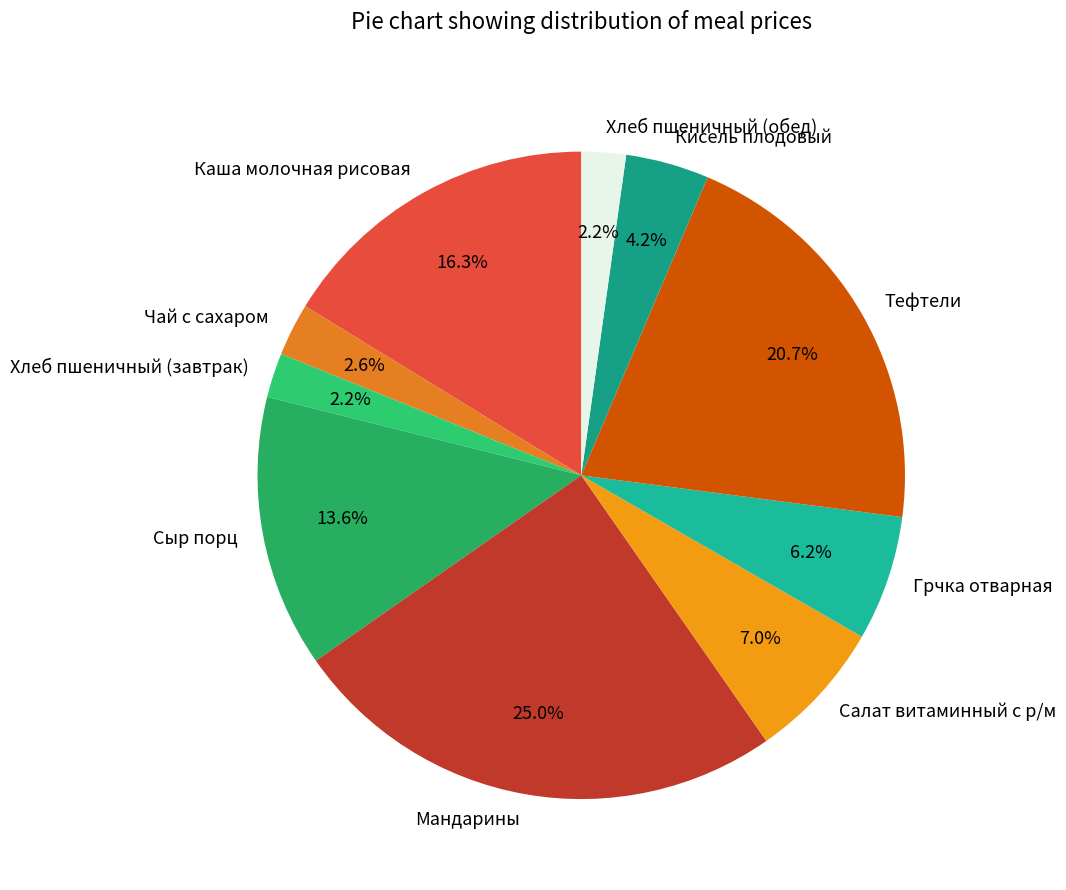

To the nearest percent, what is the difference between the Каша молочная рисовая and Хлеб пшеничный (обед) slice percentages?

14%